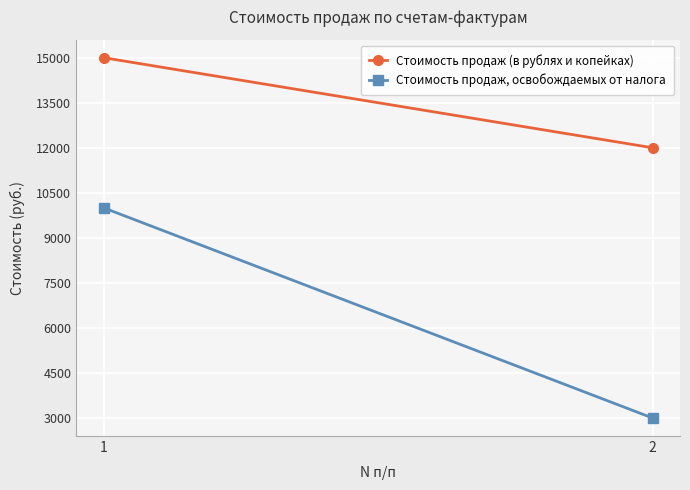

At which label is Стоимость продаж (в рублях и копейках) closest to 13500?

1